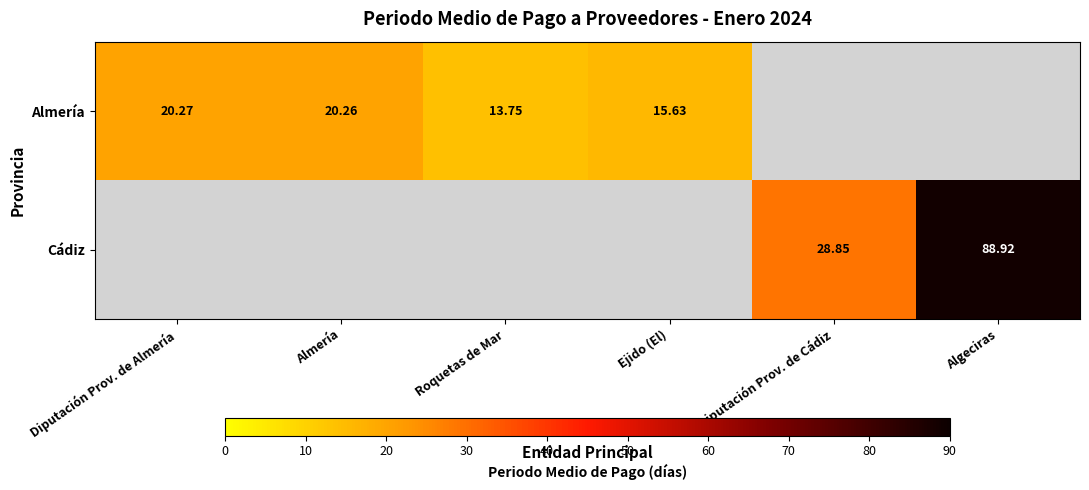

Which has a higher value, Roquetas de Mar or Algeciras?

Algeciras